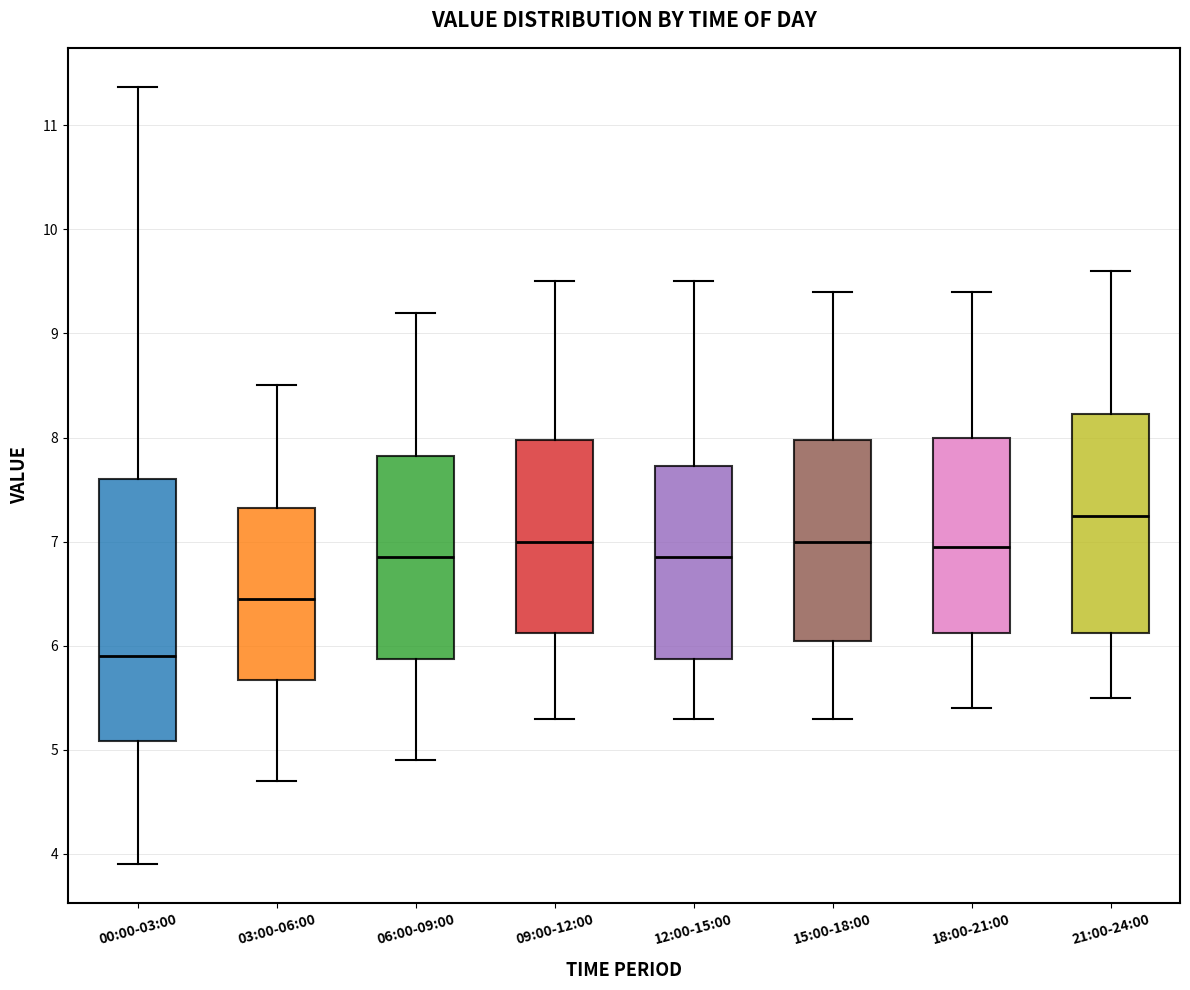

Which box has the lowest median line?

00:00-03:00